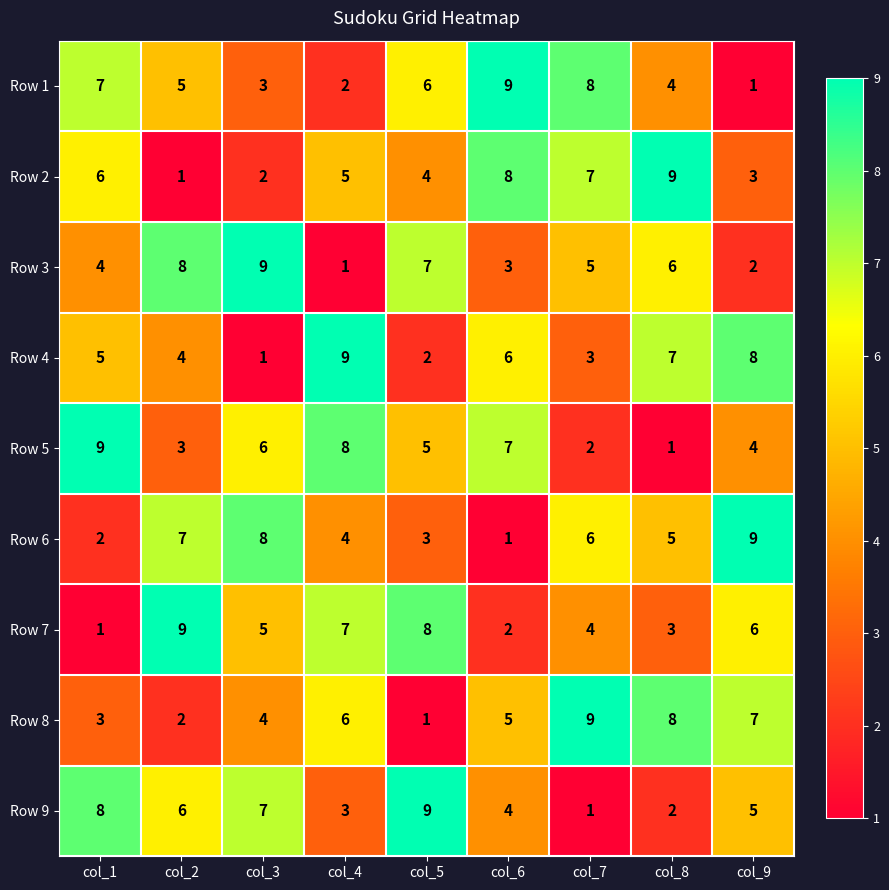

Count the Row 2 values in the range 3 to 7.

5